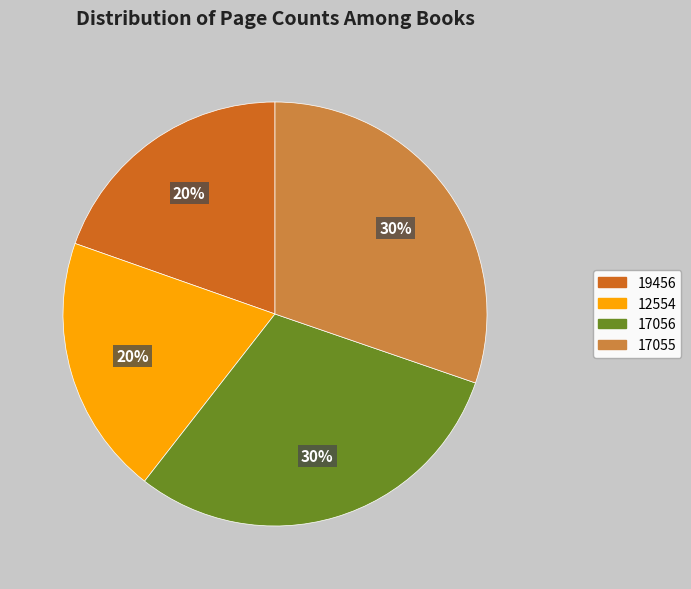

Approximately how many times larger is the value at 17055 compared to 12554?

1.5